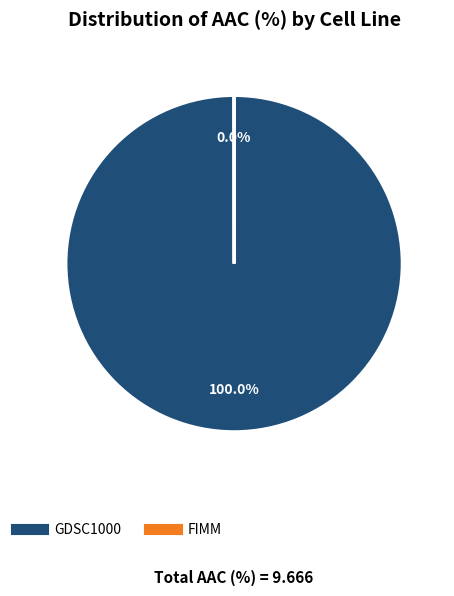

Does GDSC1000 account for over 50% of the chart?

Yes